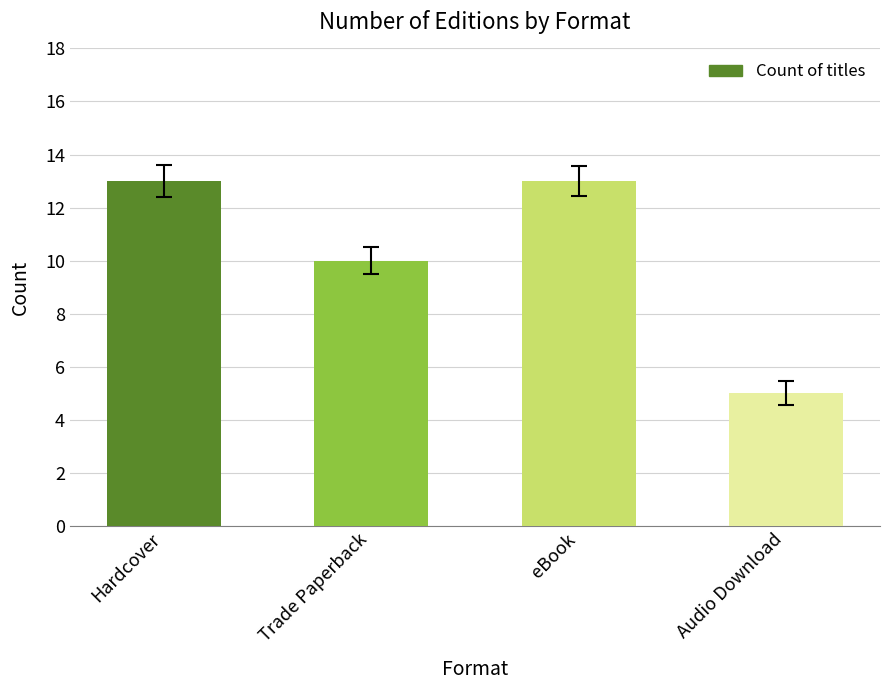

What is the label of the 1st bar from the right?

Audio Download